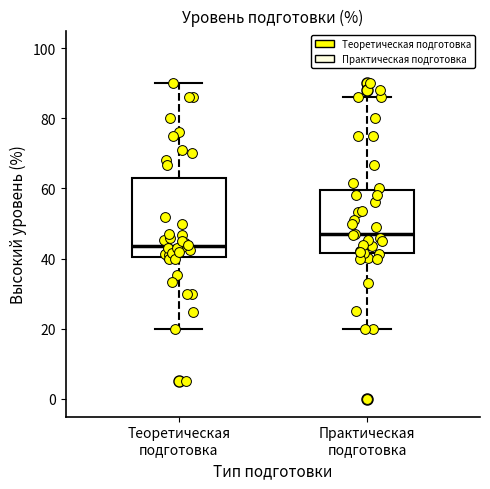

Reading left to right, read every box against the y-axis: the position of its median line, the range the box covers, and the ends of its whiskers. The values are not printed on the chart, so give them approximately, as read against the axis.

Теоретическая подготовка: median 44, box 40 to 64, whiskers 20 to 90
Практическая подготовка: median 46, box 42 to 60, whiskers 20 to 86